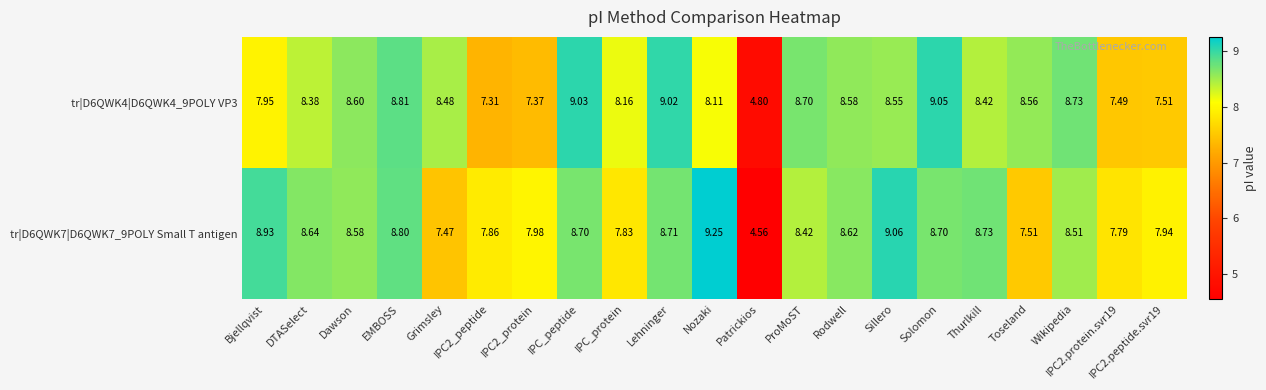

Which series has the widest spread of values?

tr|D6QWK7|D6QWK7_9POLY Small T antigen